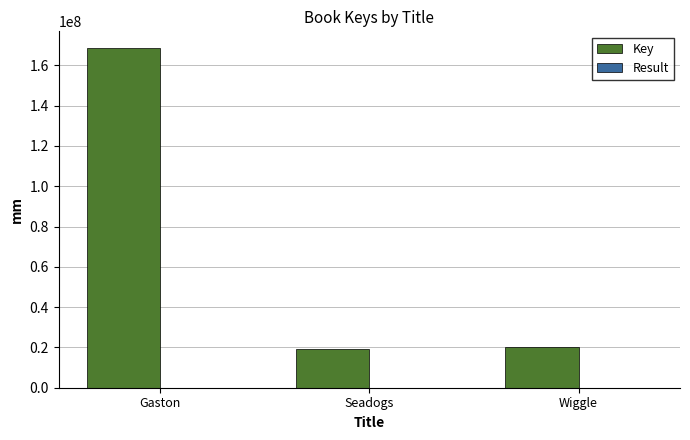

Which series has the largest total across all categories?

Key